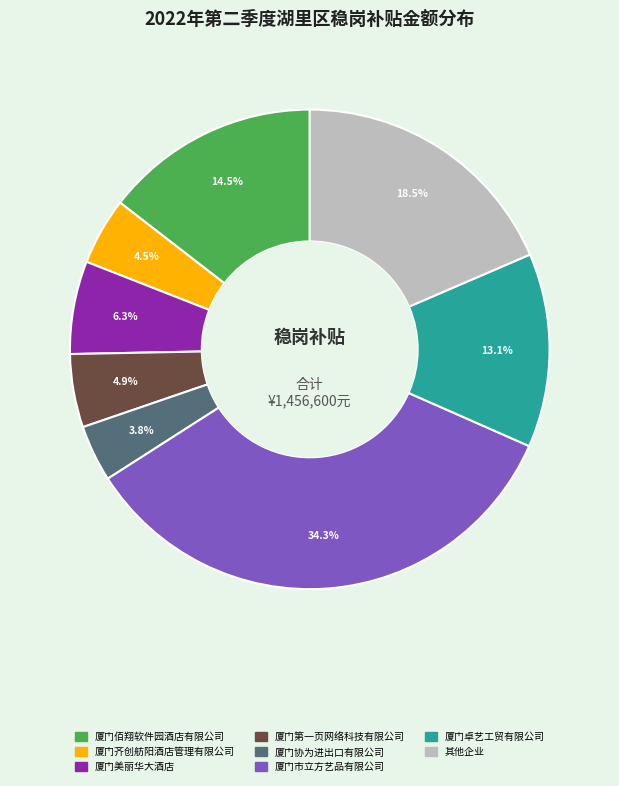

Is there a majority slice in this chart?

No